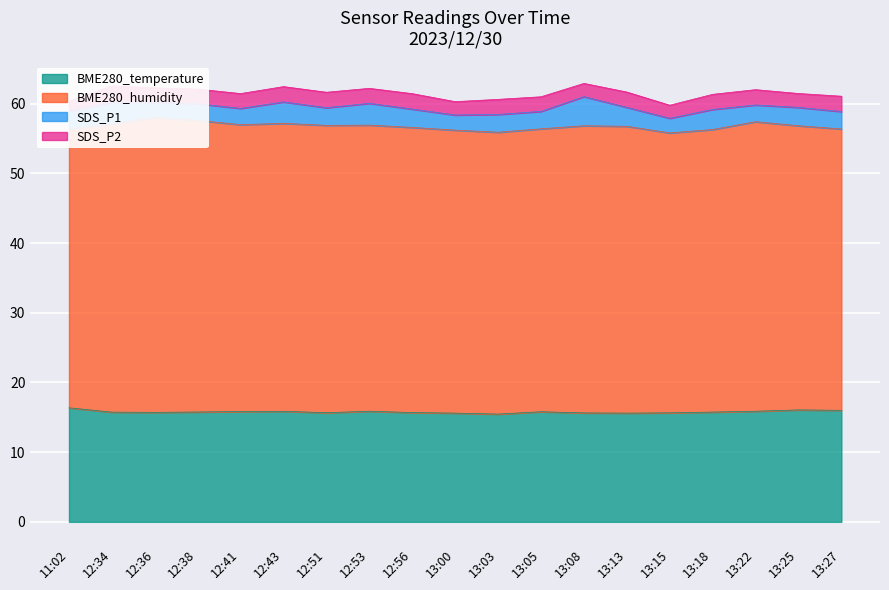

Which series has the largest range (max minus min)?

BME280_humidity